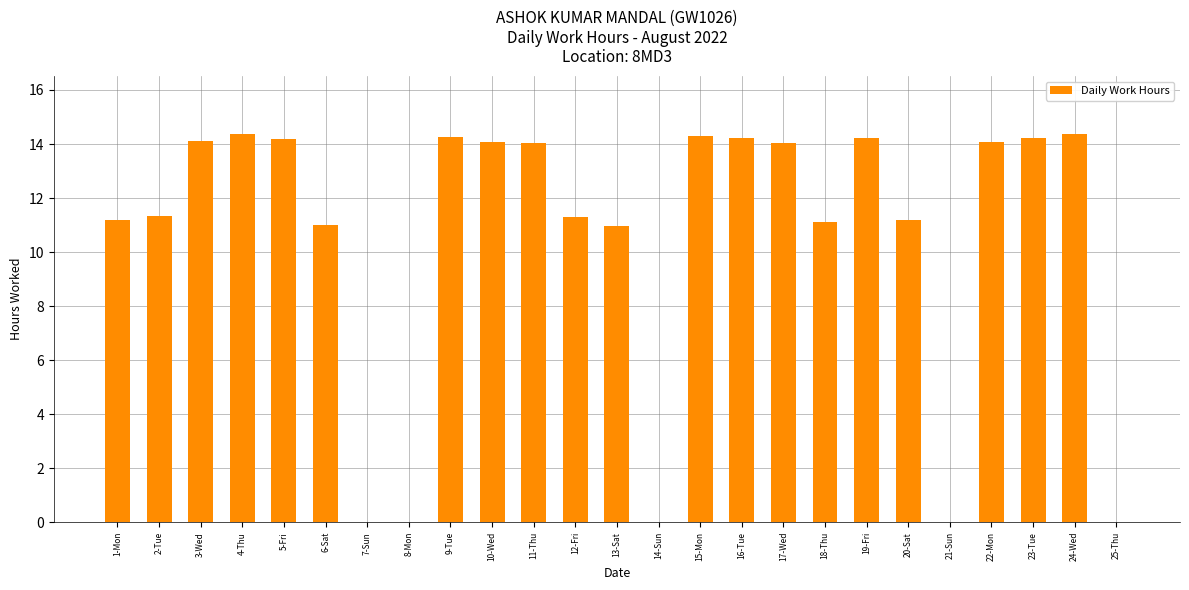

Where does the data first go above 14?

3-Wed